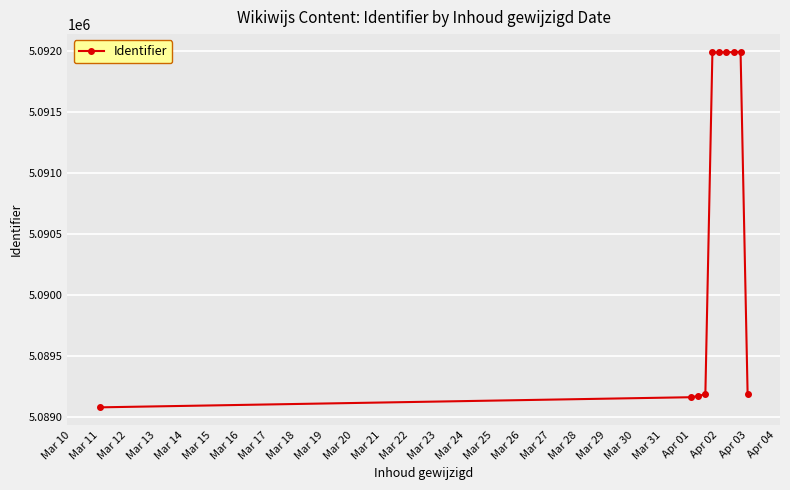

True or false: there are more than 0 points higher than both neighbors.

True